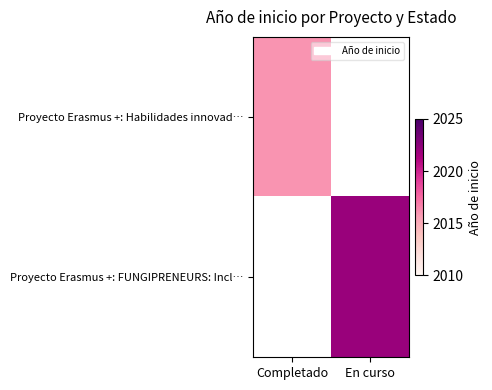

At how many categories does at least one series exceed 2017?

1